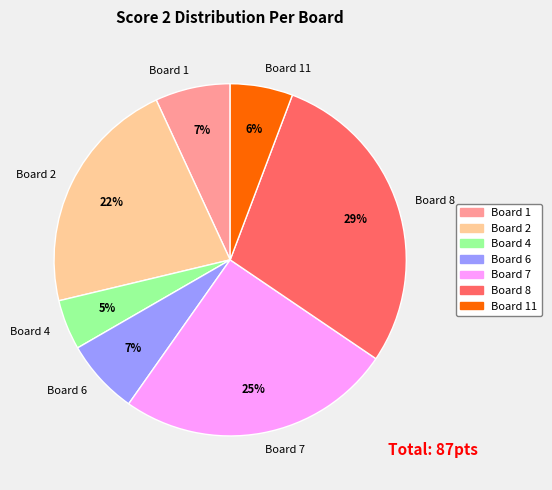

True or false: Board 4 accounts for 5% of the total.

True